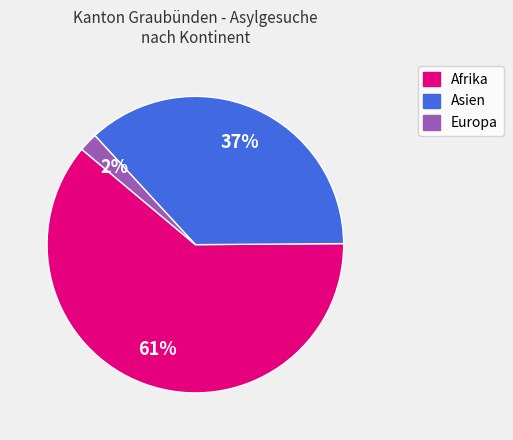

What is the majority slice?

Afrika